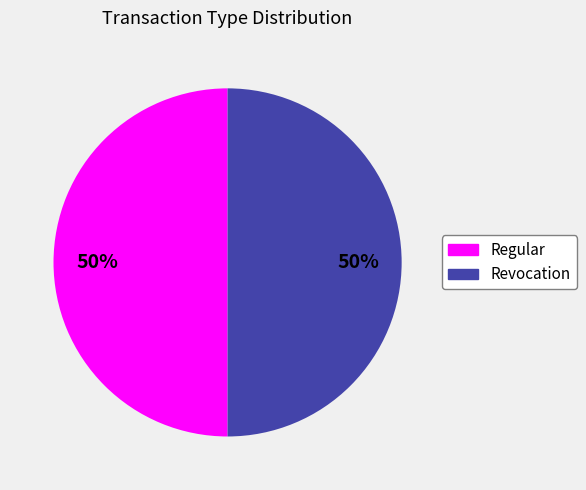

How many segments does this pie chart have?

2